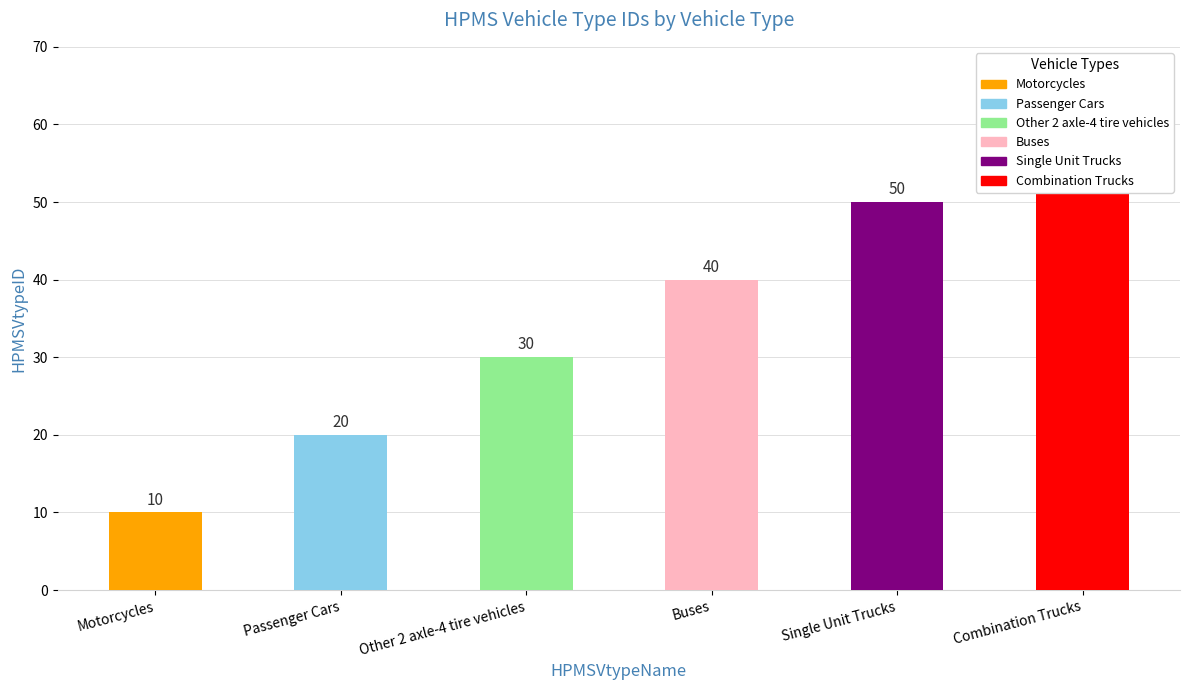

What is the value of the 5th bar from the left?

50